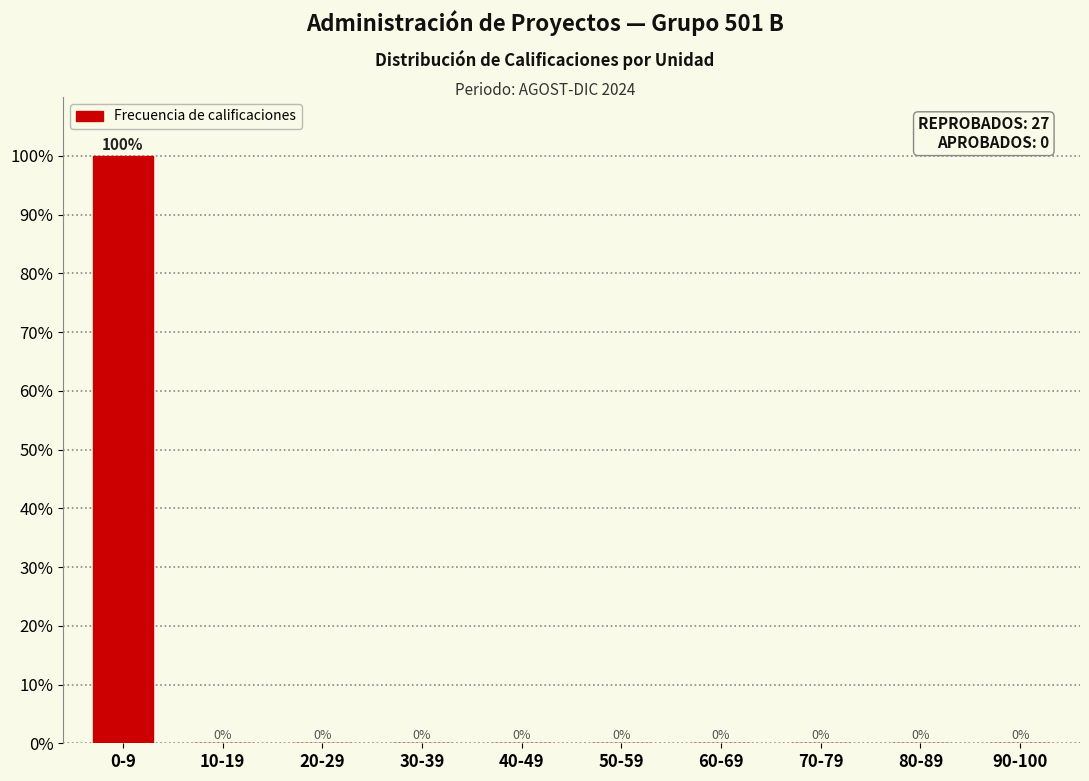

Reading right to left, transcribe all the data shown in this chart.

90-100=0	80-89=0	70-79=0	60-69=0	50-59=0	40-49=0	30-39=0	20-29=0	10-19=0	0-9=100